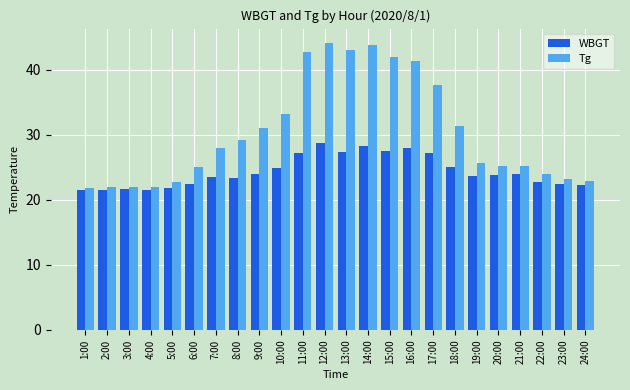

Is it true that Tg equals 4.5 at 3:00?

False